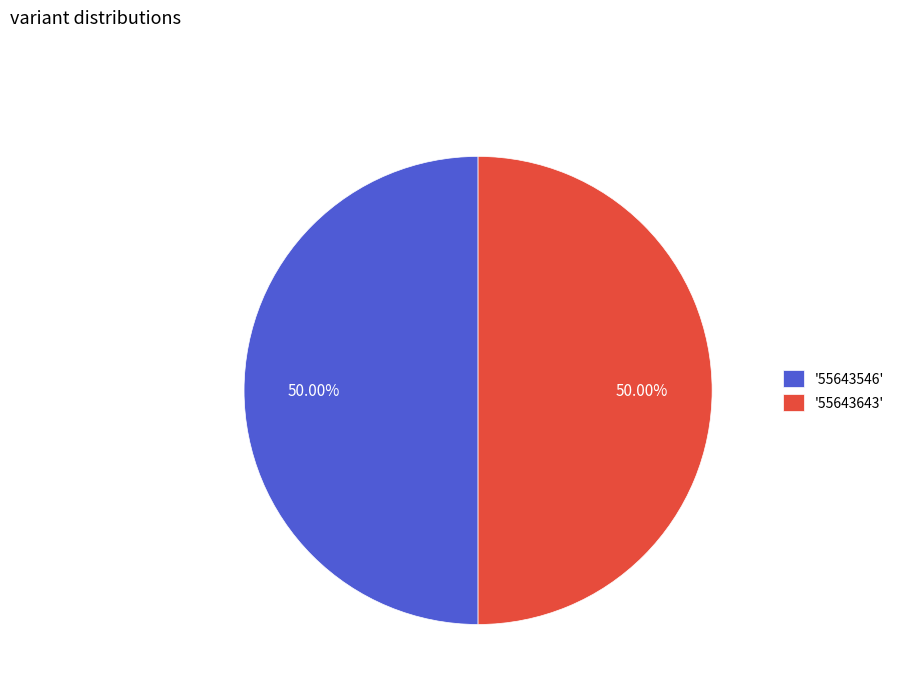

What is the ratio of the value at '55643546' to the value at '55643643'?

1.0